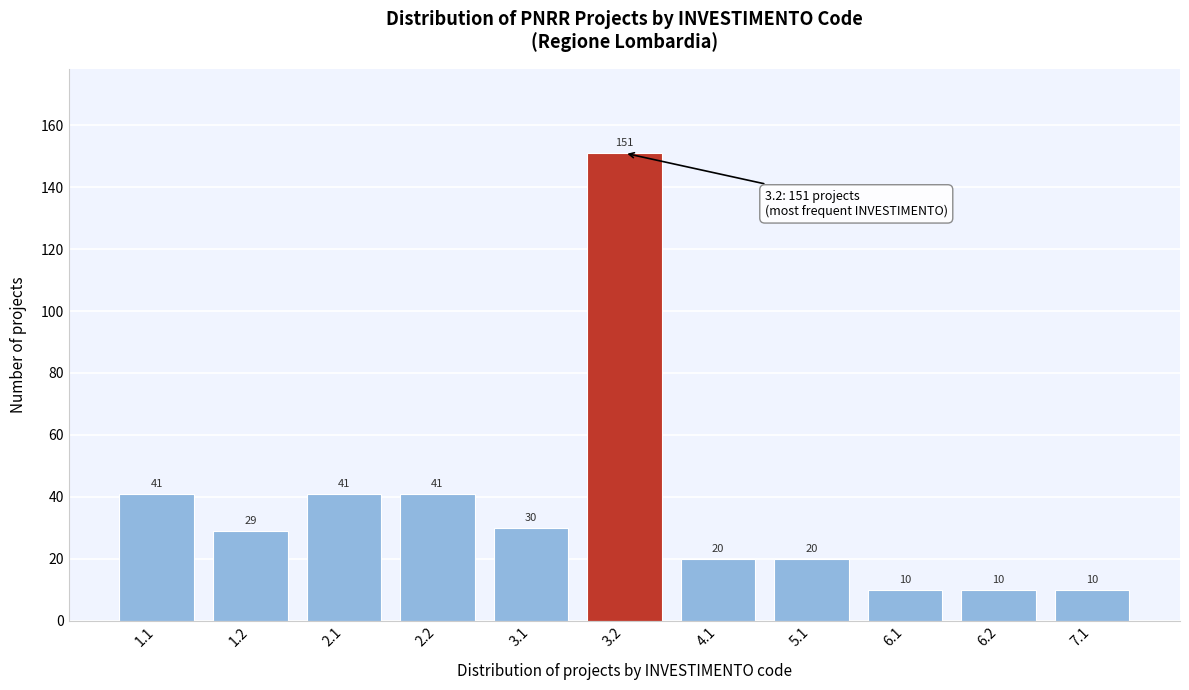

Reading left to right, transcribe all the data shown in this chart.

41	29	41	41	30	151	20	20	10	10	10